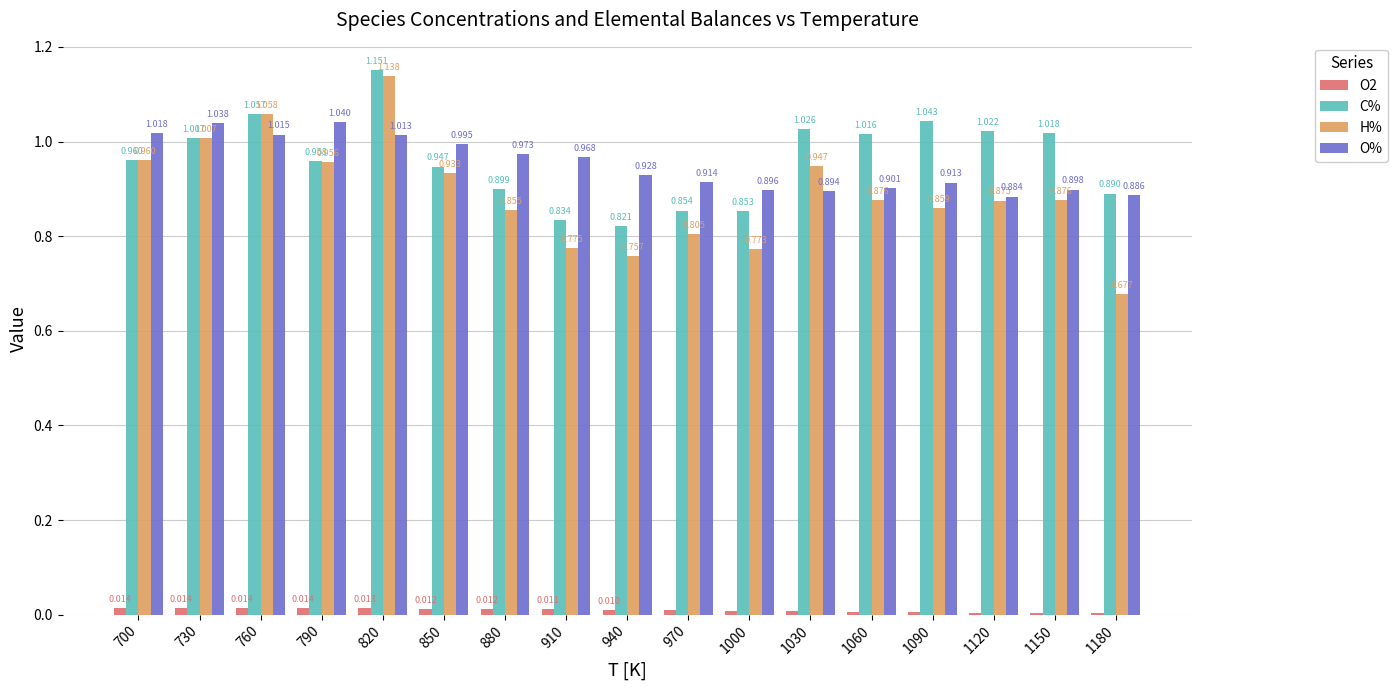

Between 760 and 1090, which series saw the biggest shift?

H%